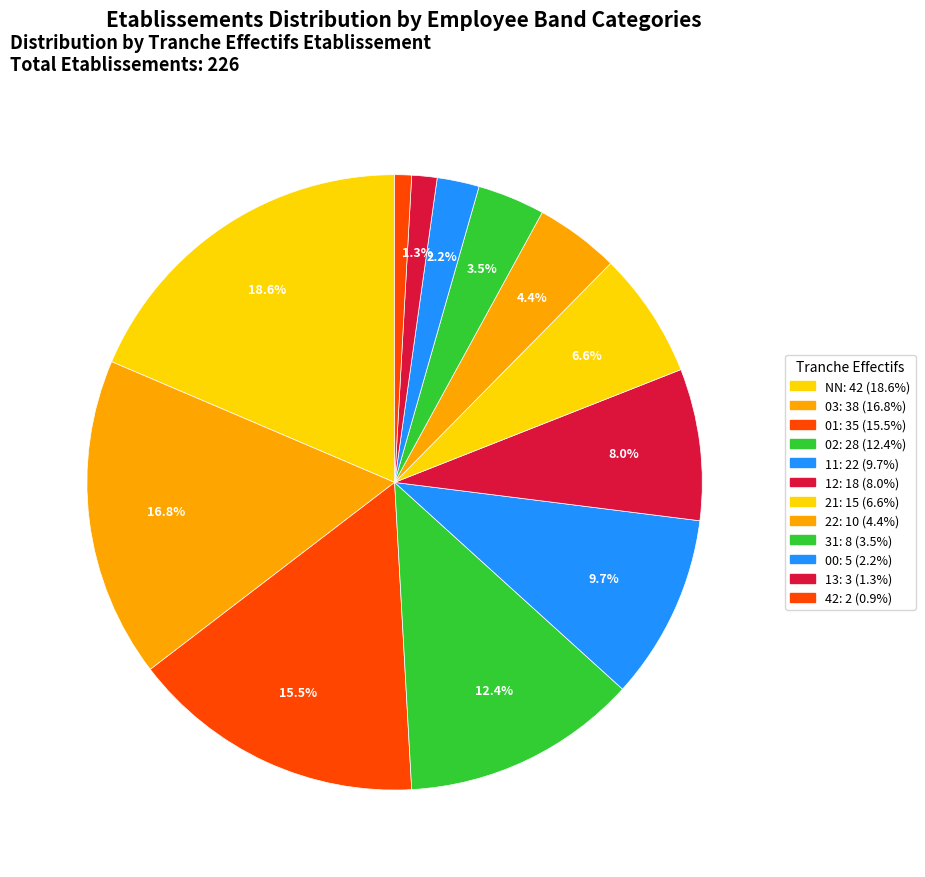

To the nearest percent, what percentage of the pie is 31?

4%